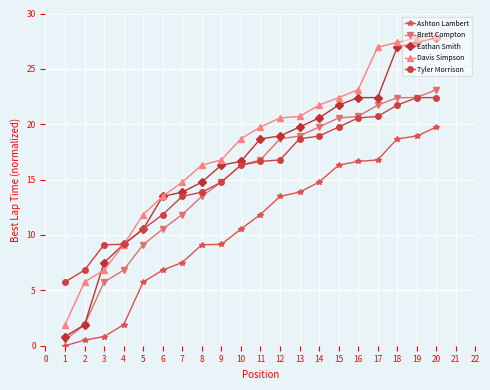

True or false: Davis Simpson has a value of 18.6 at 5.

False